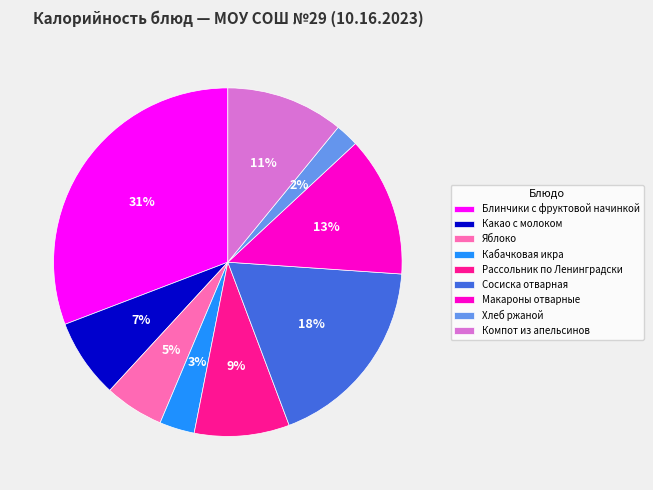

Which has a higher value, Сосиска отварная or Макароны отварные?

Сосиска отварная